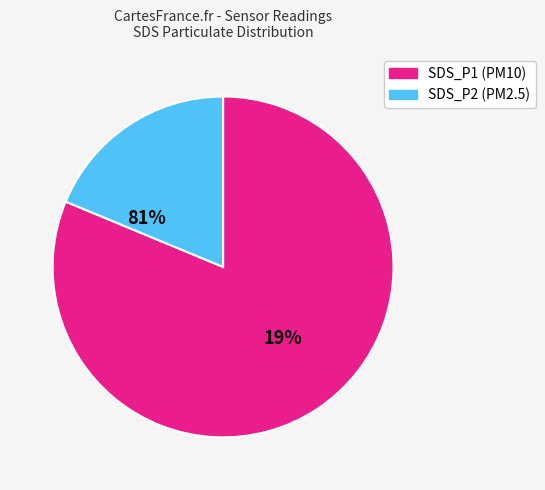

True or false: SDS_P2 accounts for 32% of the total.

False